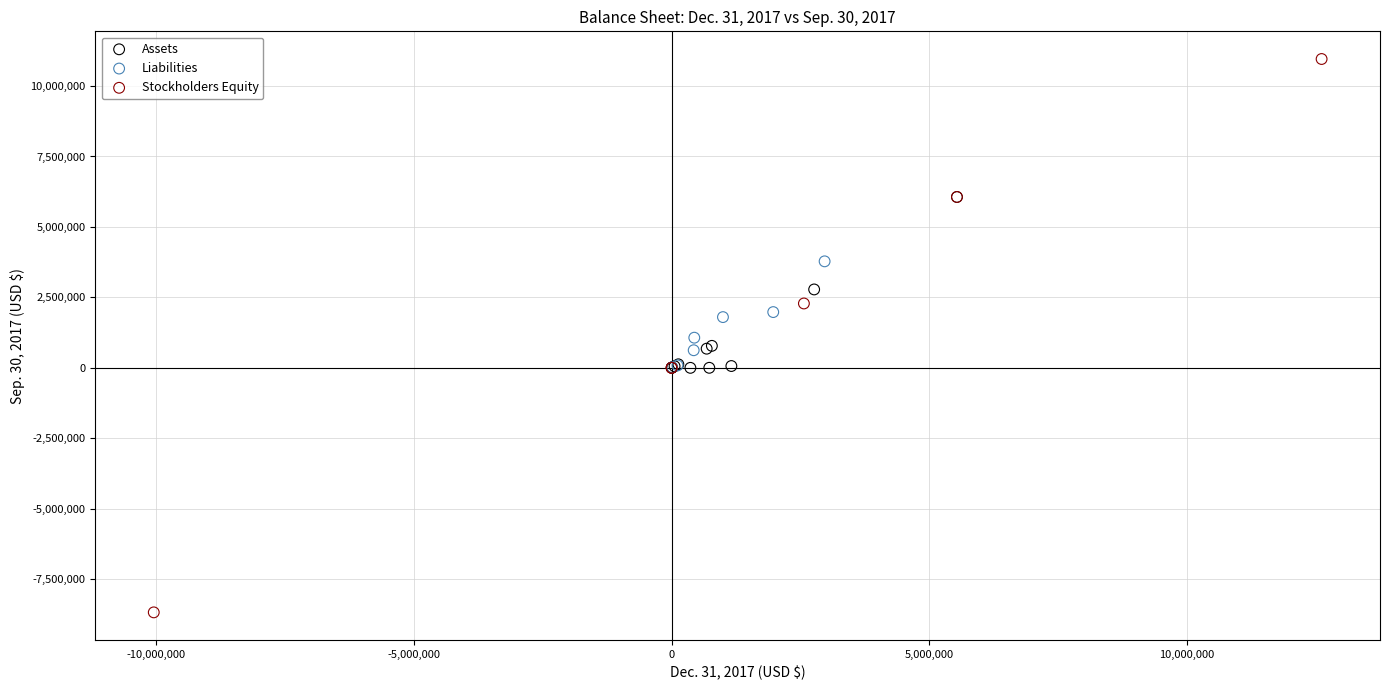

What are all the series names shown in the legend?

Assets, Liabilities, Stockholders Equity